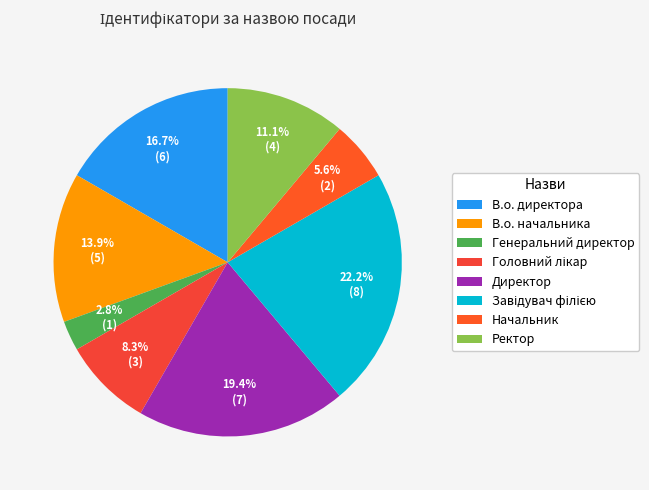

How many slices are in this pie chart?

8